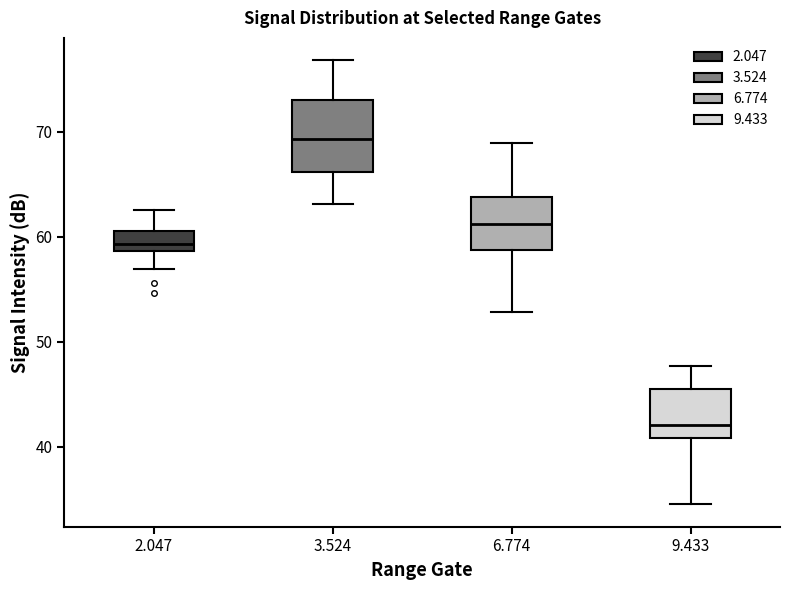

Where is the upper edge of the box at x = 9.433 on the y-axis? The values are not printed on the chart, so give them approximately, as read against the axis.

46